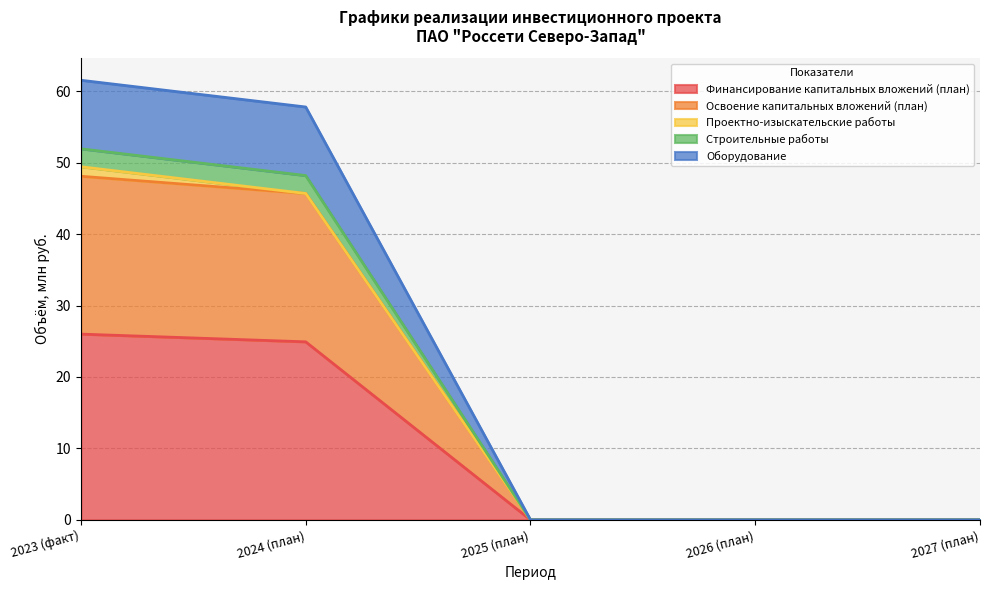

The Оборудование series shows 0.0 at 2025 (план). True or false?

True